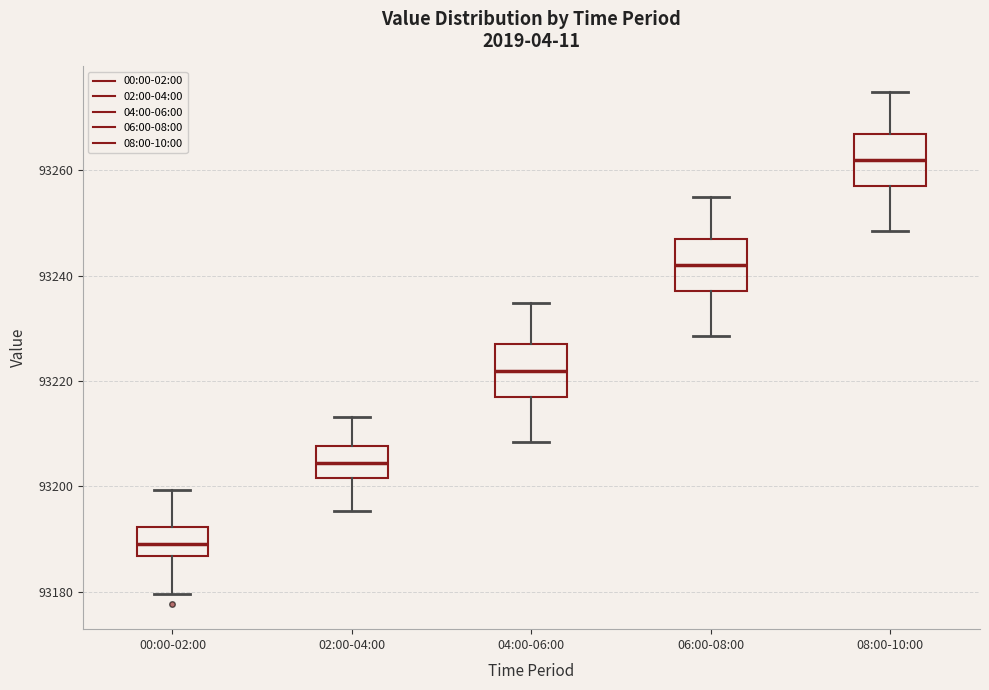

Reading left to right, read every box against the y-axis: the position of its median line, the range the box covers, and the ends of its whiskers. The values are not printed on the chart, so give them approximately, as read against the axis.

00:00-02:00: median 93190, box 93186 to 93192, whiskers 93180 to 93200
02:00-04:00: median 93204, box 93202 to 93208, whiskers 93196 to 93214
04:00-06:00: median 93222, box 93218 to 93226, whiskers 93208 to 93234
06:00-08:00: median 93242, box 93238 to 93246, whiskers 93228 to 93254
08:00-10:00: median 93262, box 93258 to 93266, whiskers 93248 to 93274